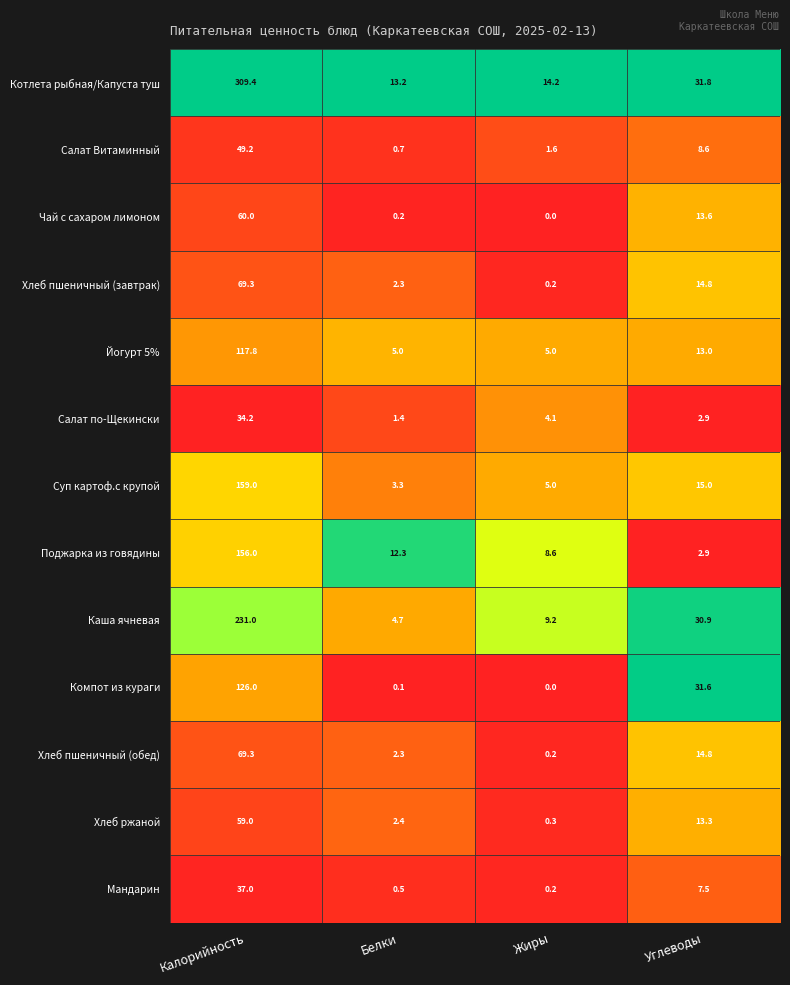

At which category does the chart reach its peak across all series?

Калорийность